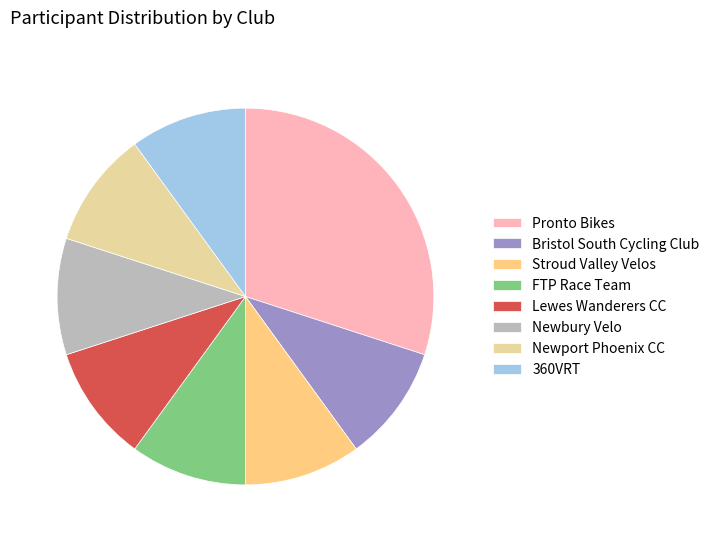

Combined, do Pronto Bikes and Stroud Valley Velos account for over 50%?

No